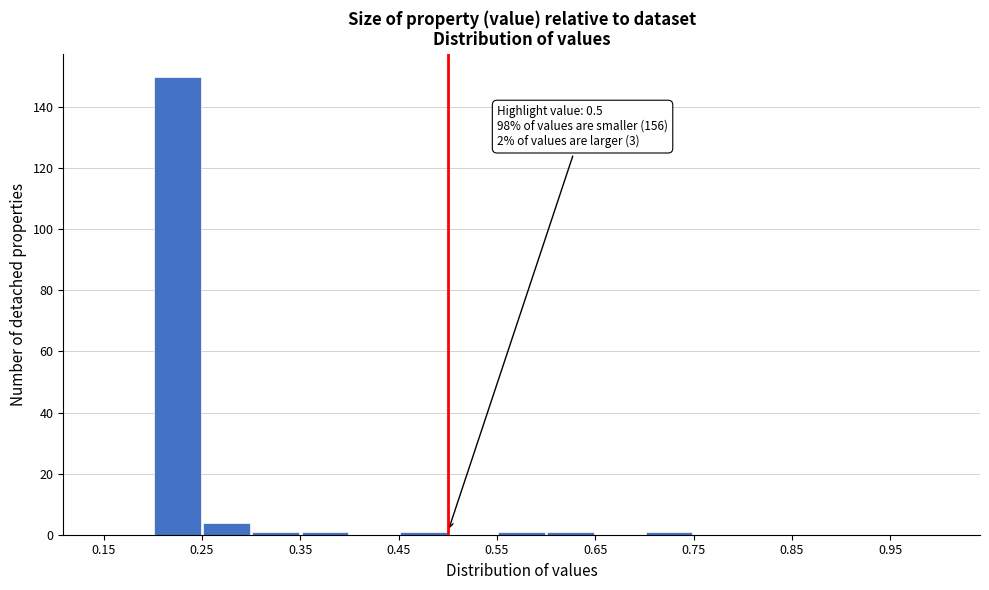

Over which range of the x-axis is the bar tallest?

0.20 to 0.25